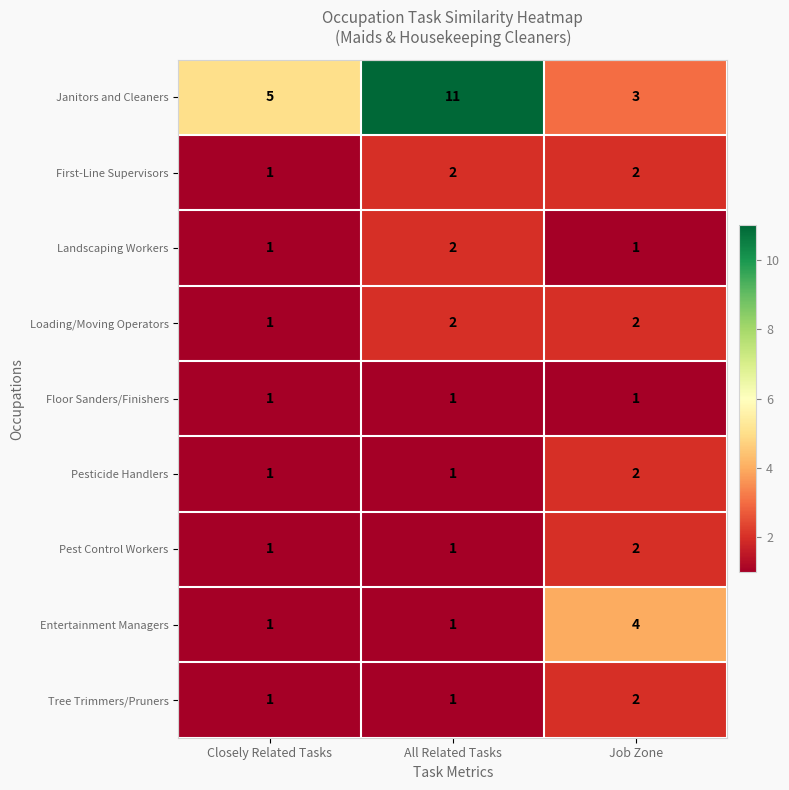

Reading left to right, transcribe all the data shown in this chart.

Janitors and Cleaners: 5	11	3
First-Line Supervisors: 1	2	2
Landscaping Workers: 1	2	1
Loading/Moving Operators: 1	2	2
Floor Sanders/Finishers: 1	1	1
Pesticide Handlers: 1	1	2
Pest Control Workers: 1	1	2
Entertainment Managers: 1	1	4
Tree Trimmers/Pruners: 1	1	2